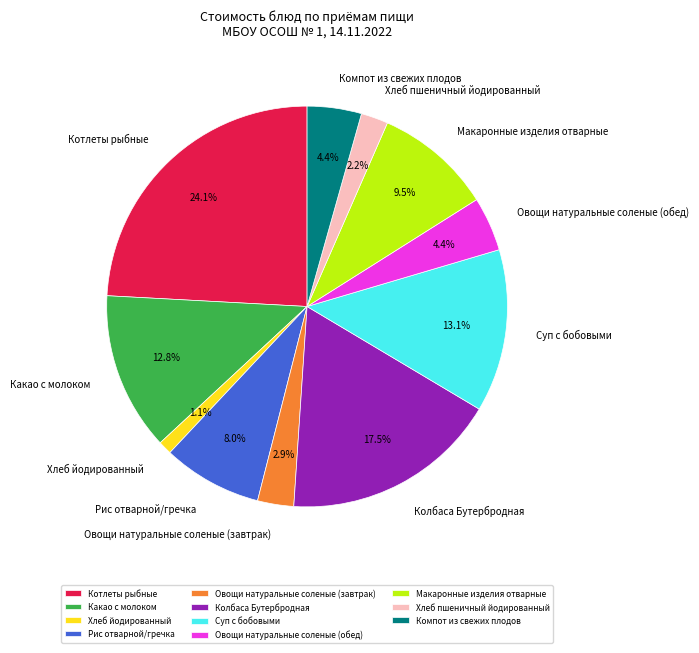

How many segments does this pie chart have?

11